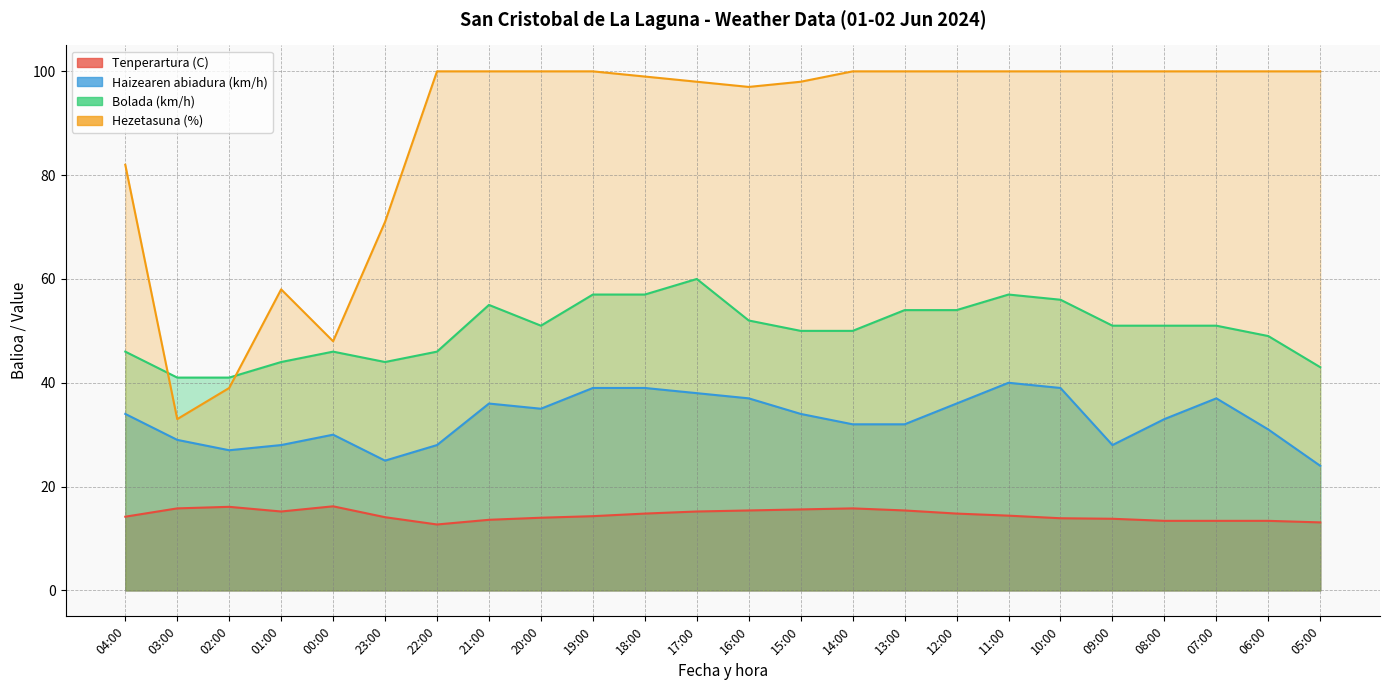

List the series in order of their peak value, highest first.

Hezetasuna (%), Bolada (km/h), Haizearen abiadura (km/h), Tenperartura (C)